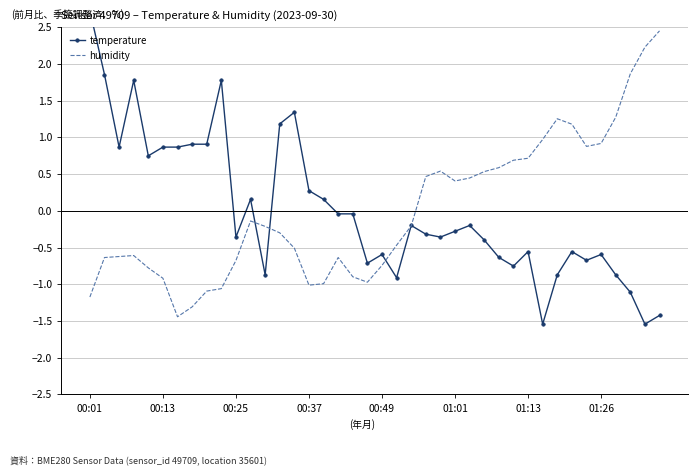

What is the lowest value of the humidity series?

-1.4